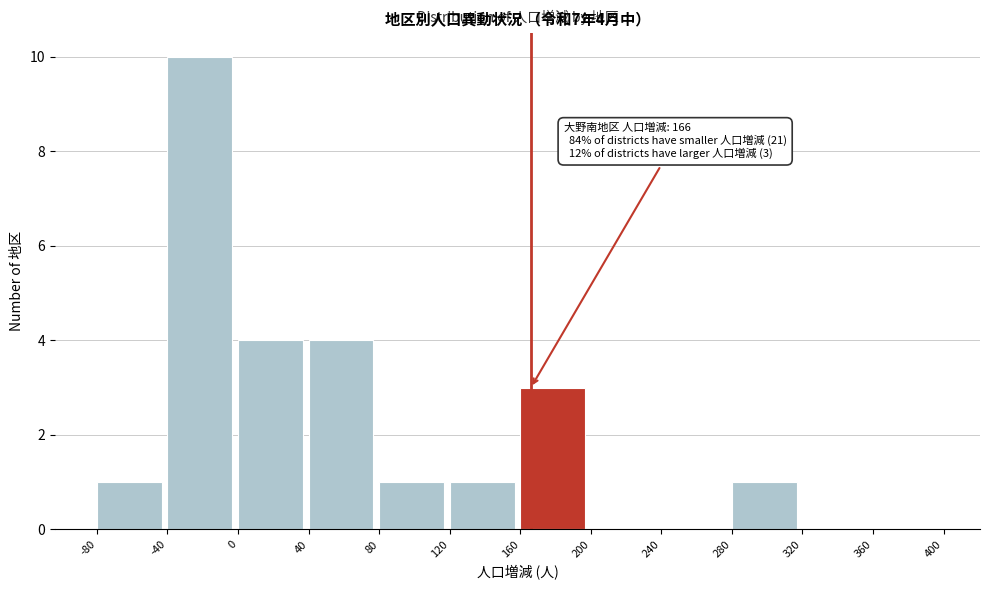

Which range on the x-axis has the tallest bar?

-40 to 0